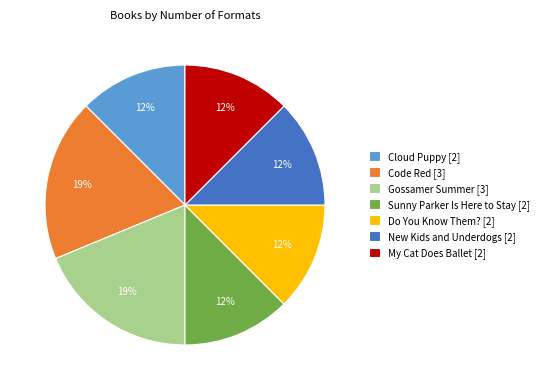

Which has a higher value, New Kids and Underdogs [2] or Code Red [3]?

Code Red [3]